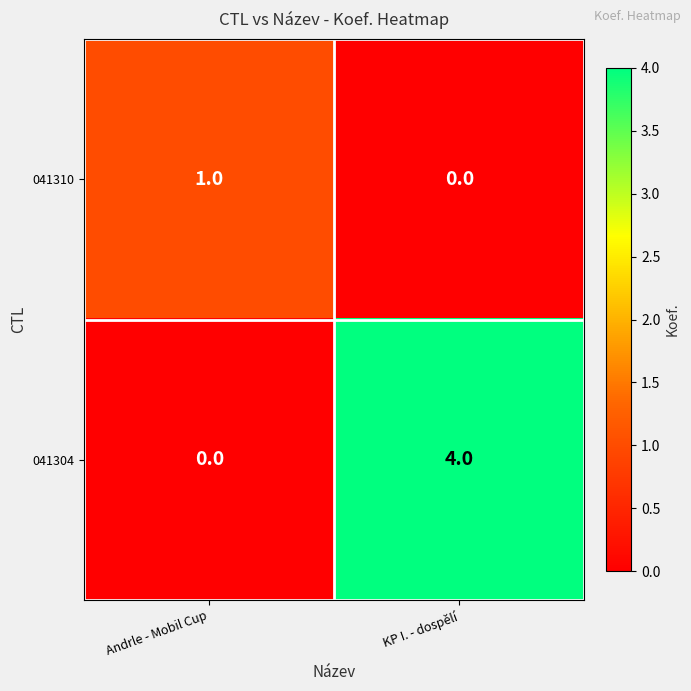

What is the sum of all 041304 values?

4